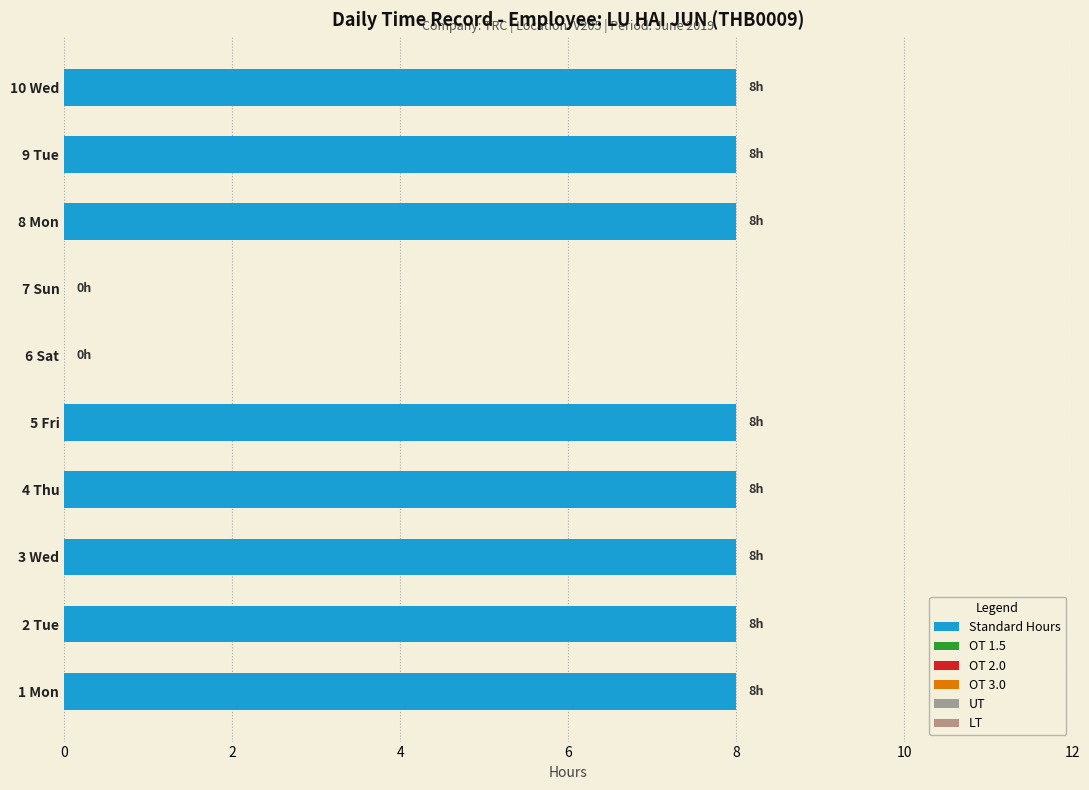

What is the sum of all values?

64